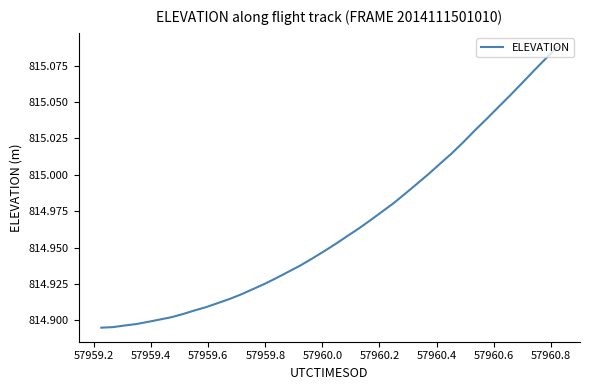

Is this an area chart (filled region under the line)?

No